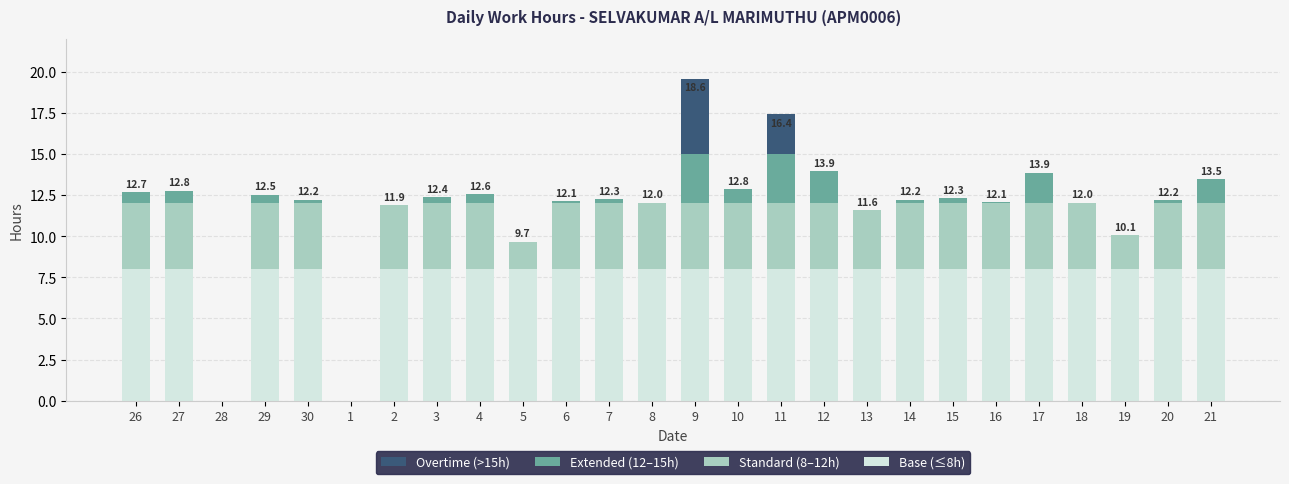

At which category is the sum across all series the highest?

9